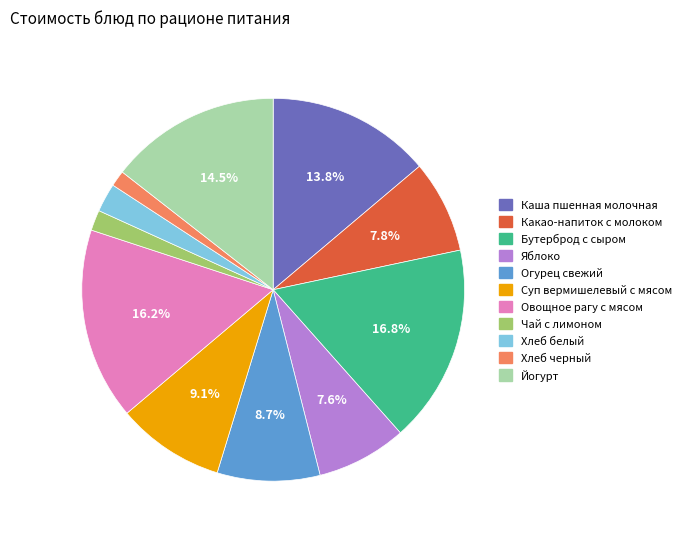

True or false: Овощное рагу с мясом accounts for 3% of the total.

False